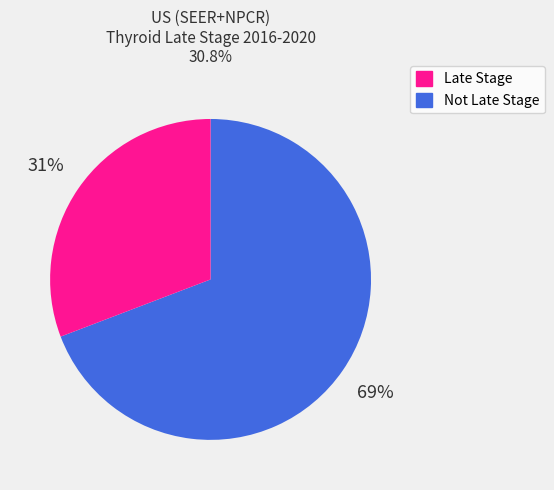

Is there any slice that represents more than half of the pie?

Yes